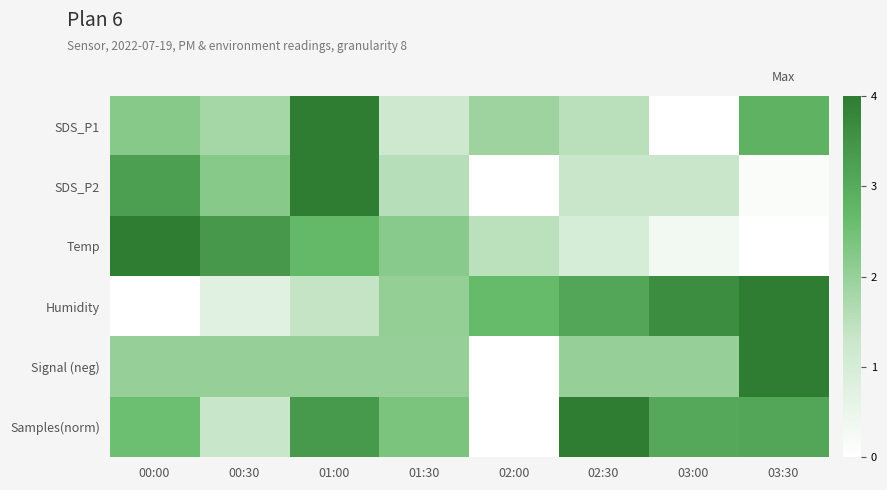

Which category has the lowest value across all series?

03:00